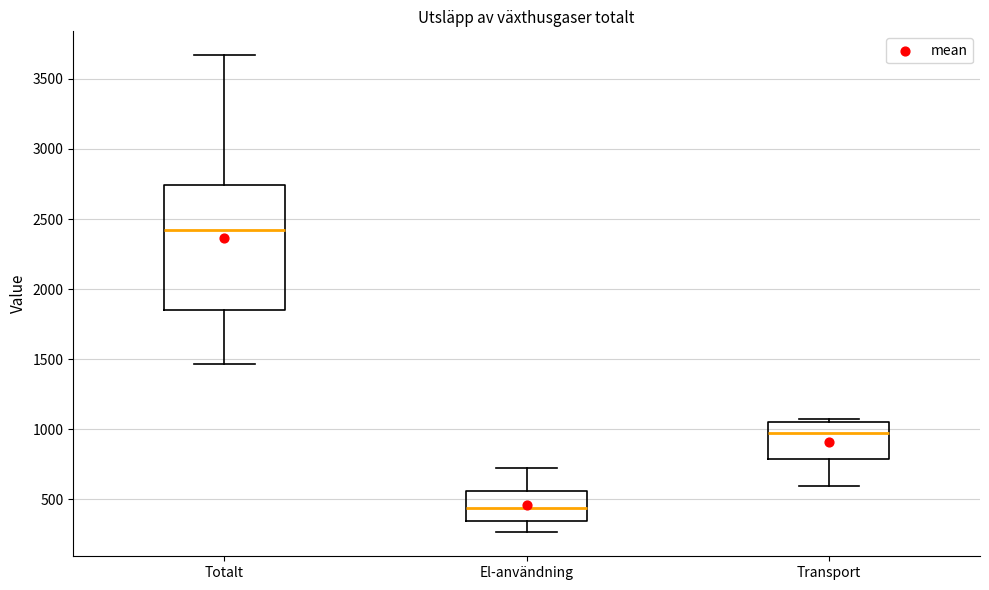

Comparing the boxes themselves (not the whiskers), which one is the tallest?

Totalt